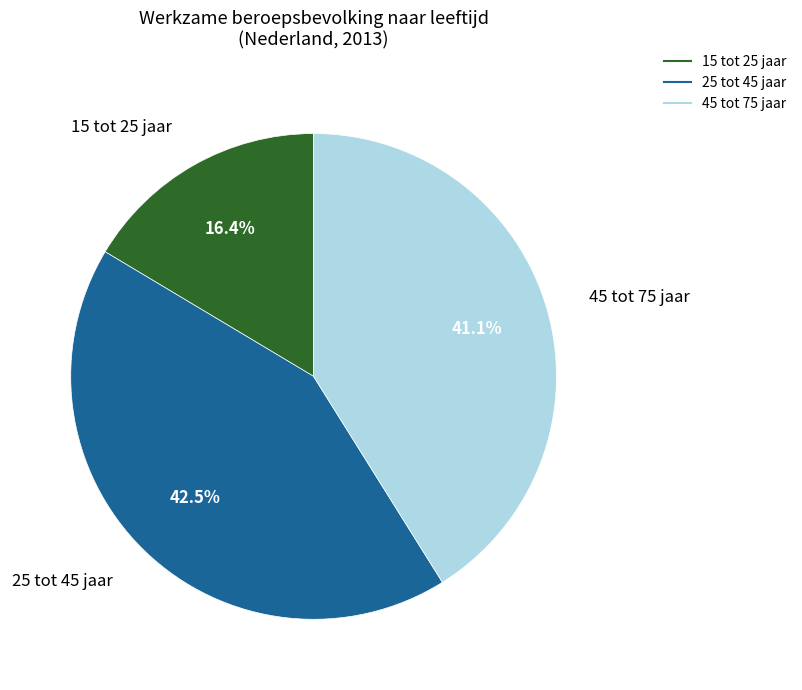

Is it true that 45 tot 75 jaar is 50% of the pie?

False